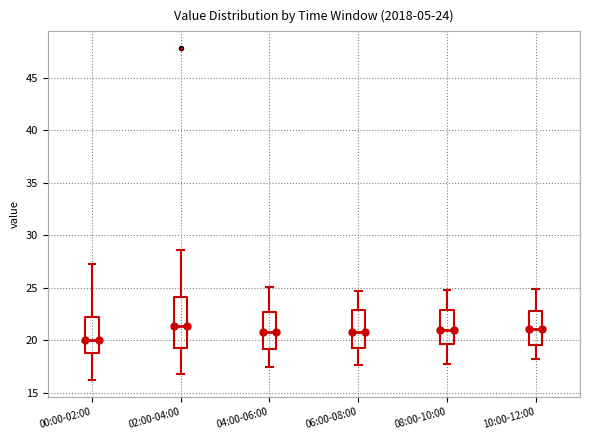

Which box has the lowest median line?

00:00-02:00